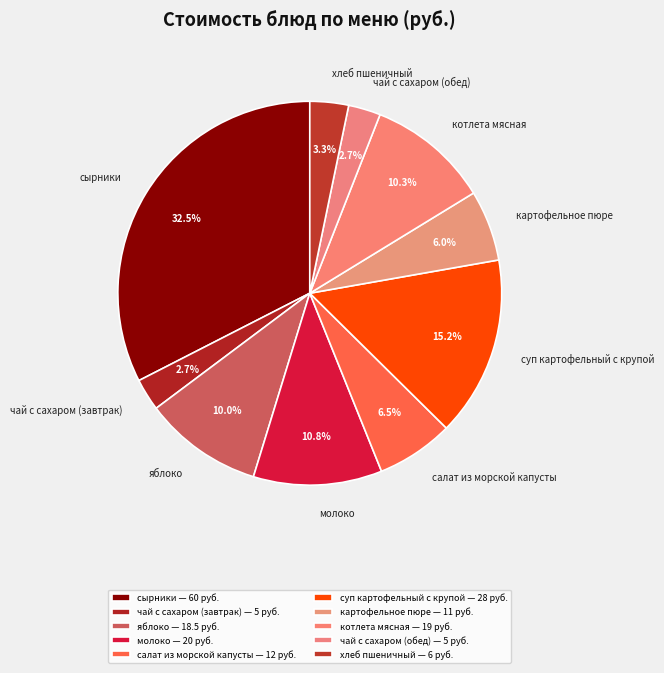

Does салат из морской капусты account for over 50% of the chart?

No